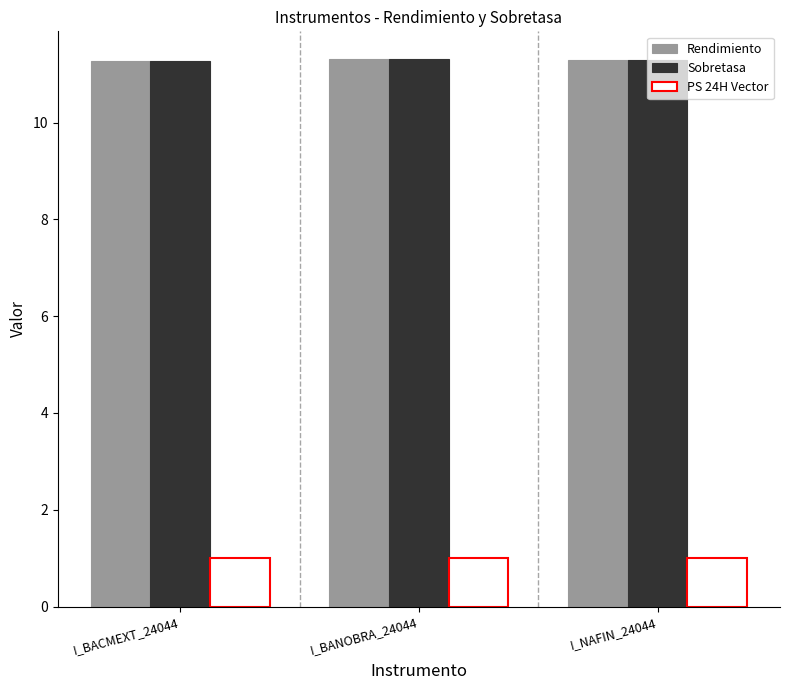

At how many categories does at least one series exceed 10?

3